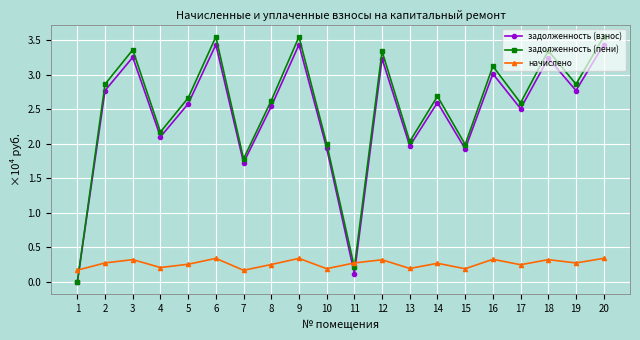

List the series in order of their peak value, lowest first.

начислено, задолженность (взнос), задолженность (пени)